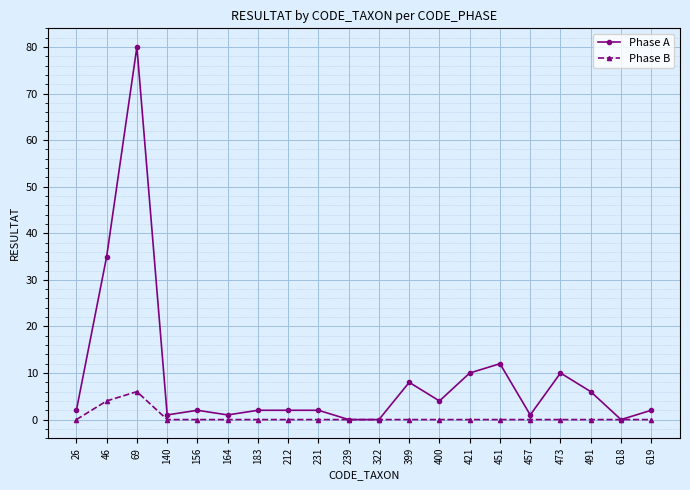

Which series has the largest total across all categories?

Phase A